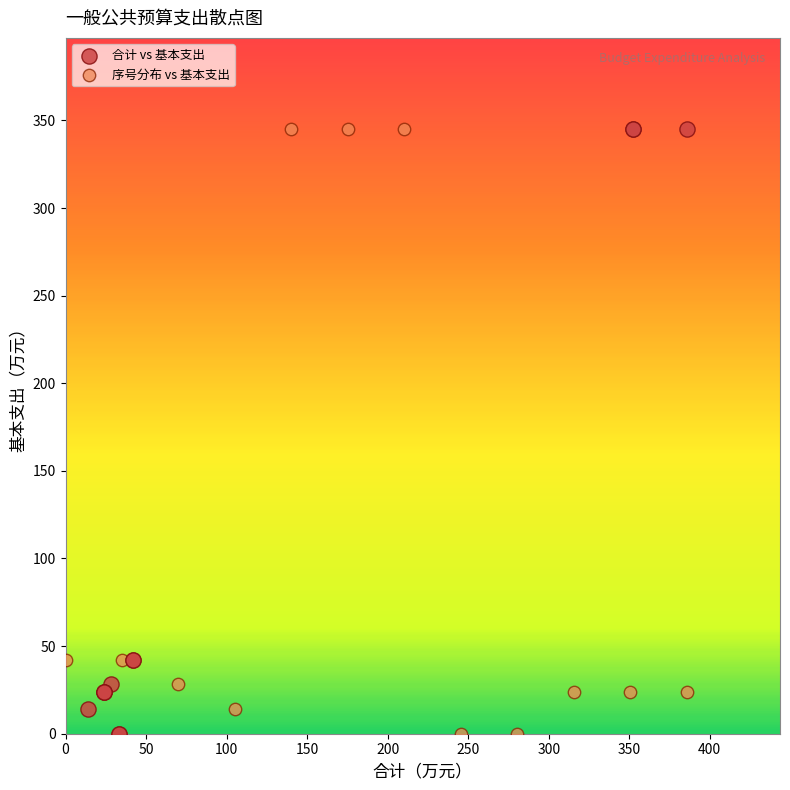

What are all the series names shown in the legend?

合计 vs 基本支出, 序号分布 vs 基本支出